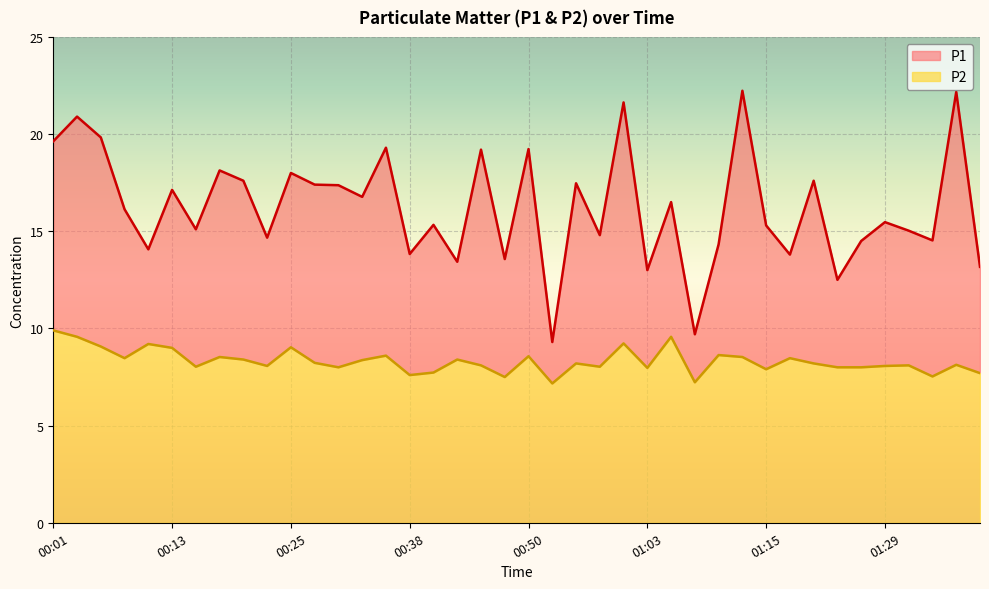

At 01:13, list the series in order from largest to smallest.

P1, P2